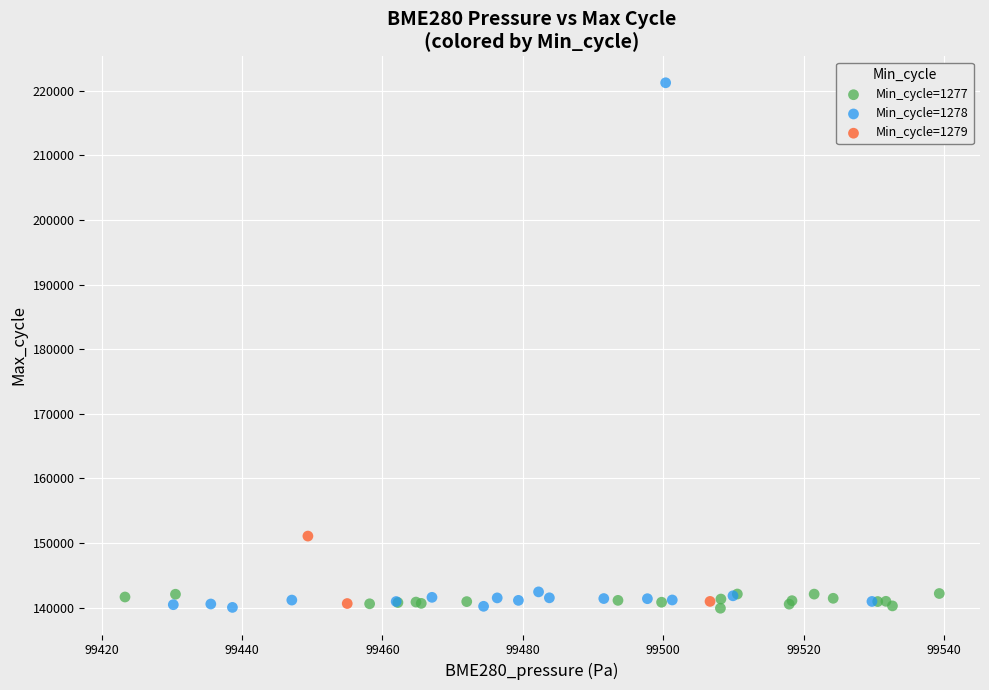

Which series contains the highest Y value?

Min_cycle=1278